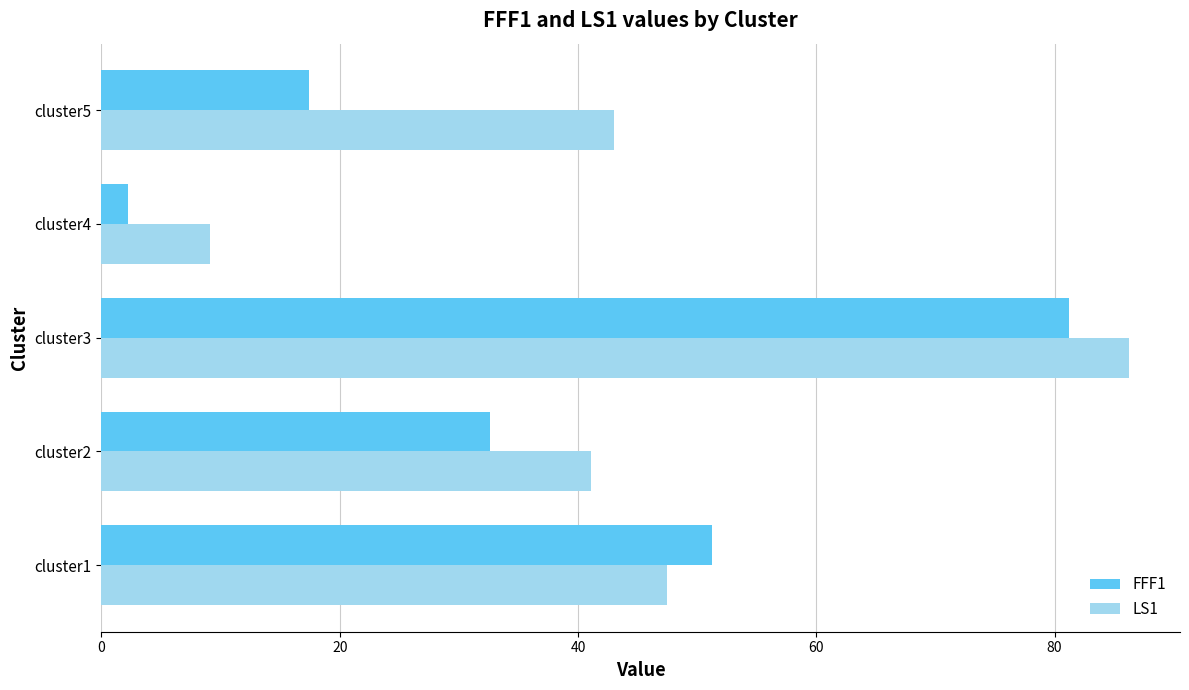

Which series has the largest range (max minus min)?

FFF1